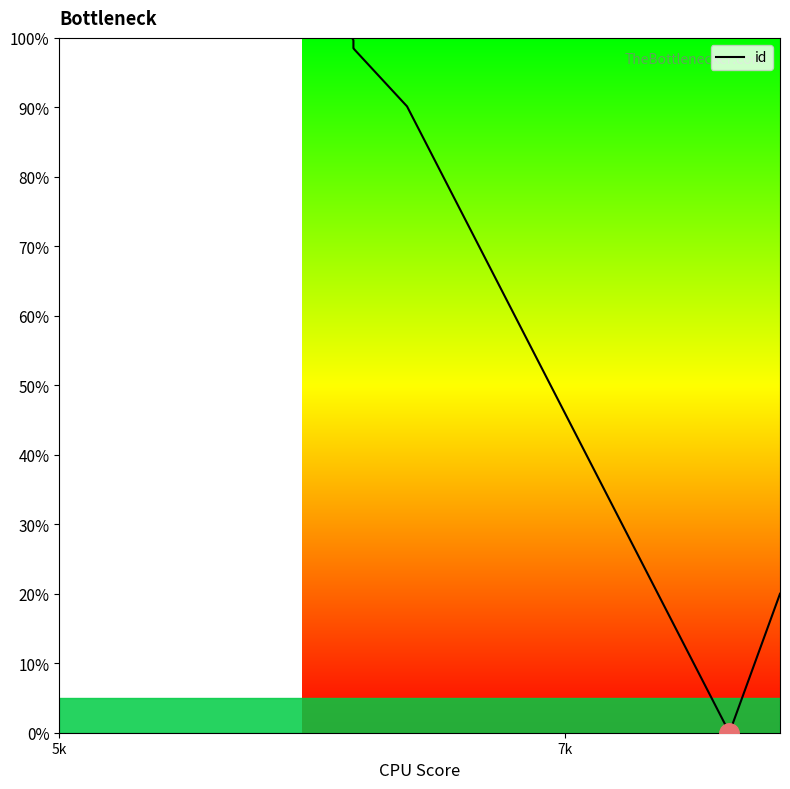

At which category does the chart reach its peak across all series?

5k